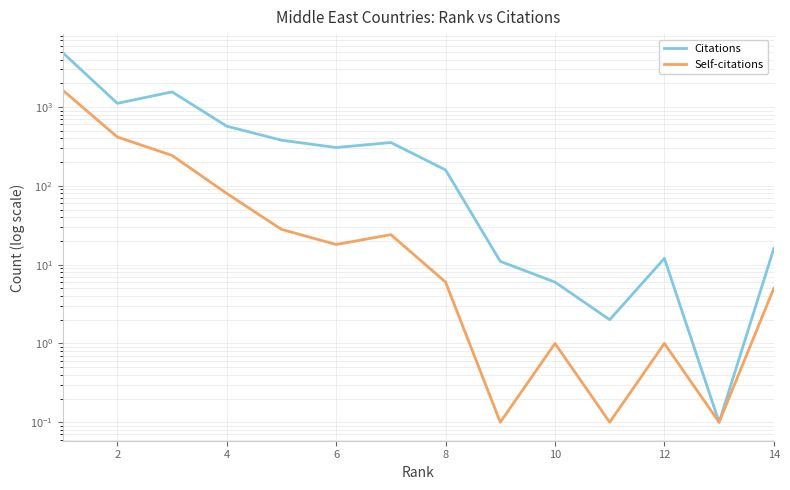

What is the spread (max minus min) of values at 4?

1312.0